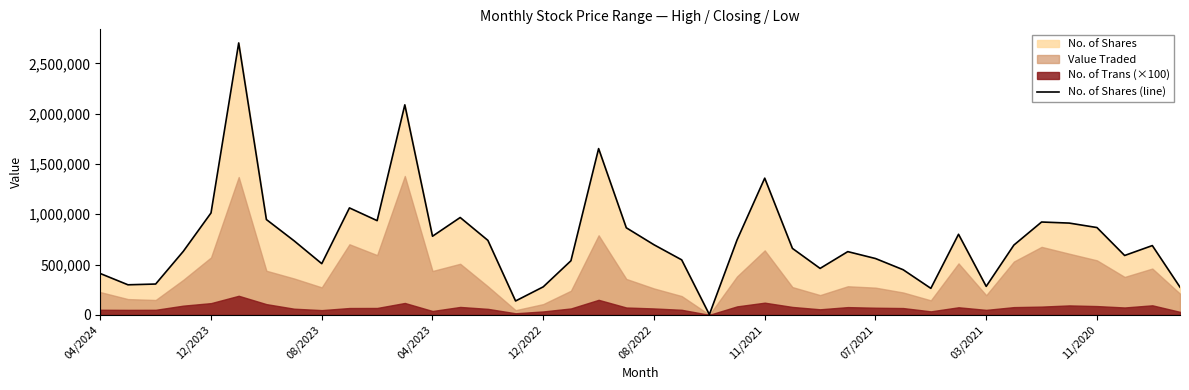

What is the maximum value for No. of Shares (line)?

2703389